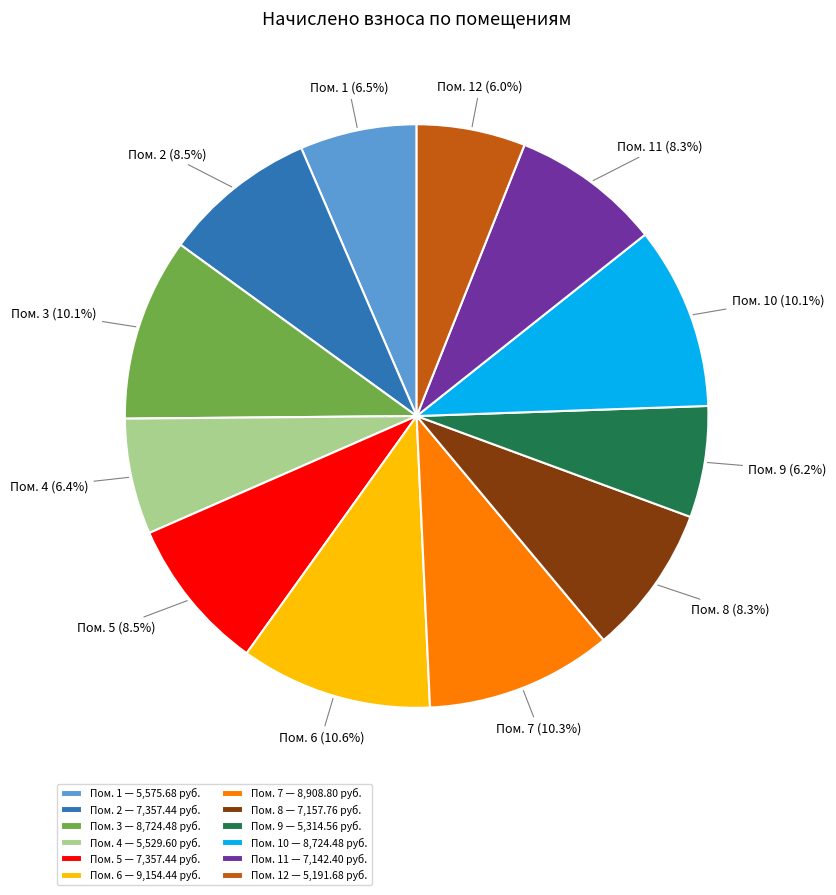

What percentage is NOT represented by Пом. 8?

91.7%